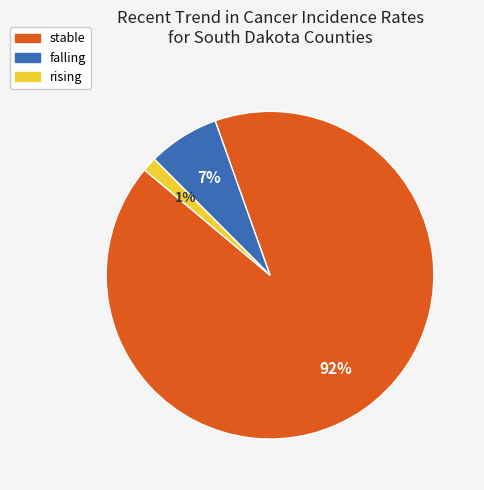

Is it true that falling is 7% of the pie?

True